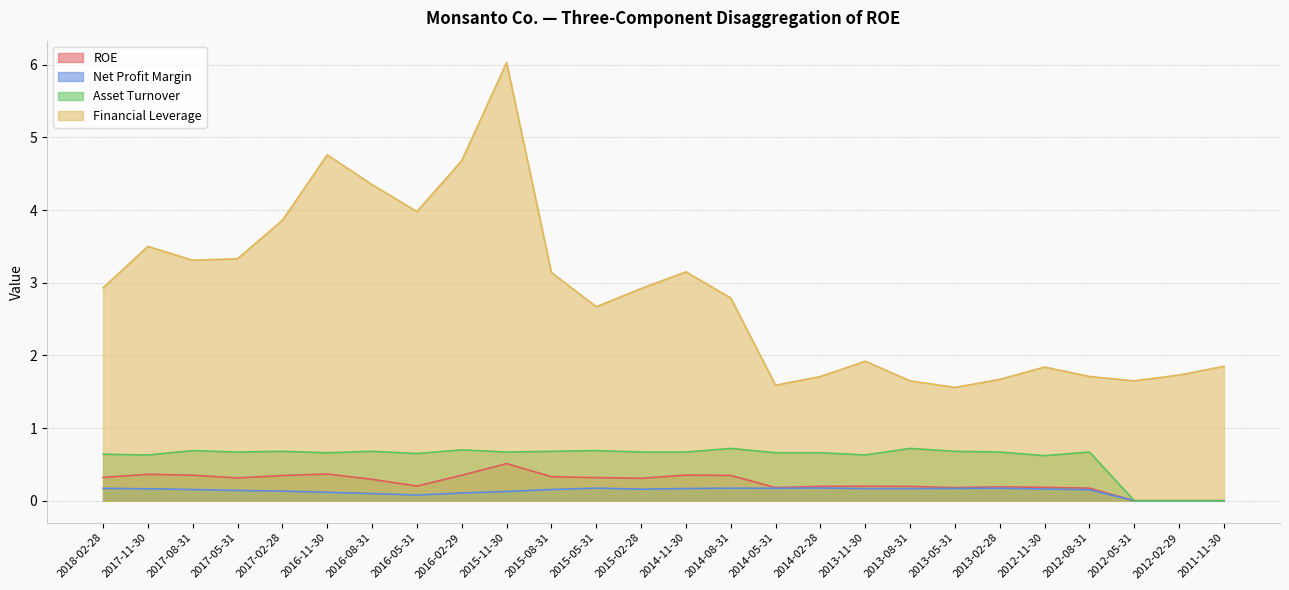

Which series has the largest range (max minus min)?

Financial Leverage